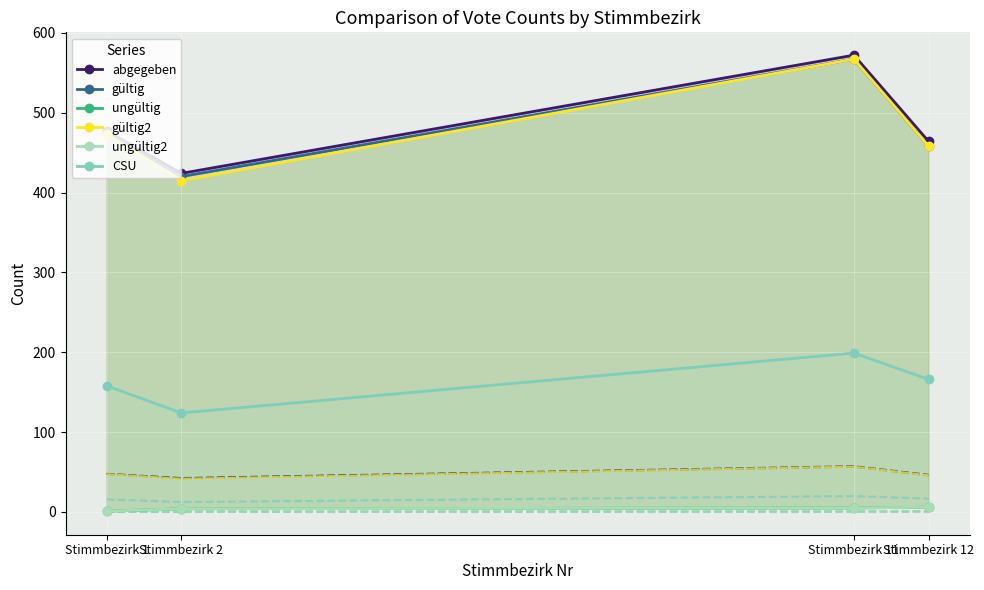

Rank the series at Stimmbezirk 12 from lowest to highest value.

ungültig, ungültig2, CSU, gültig, gültig2, abgegeben